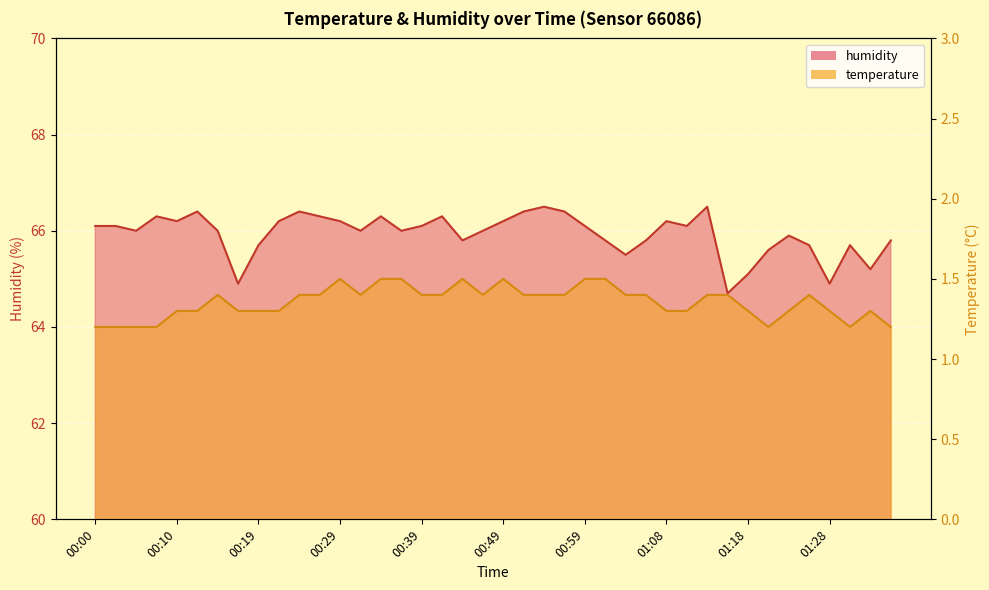

True or false: humidity and temperature cross at least once.

False